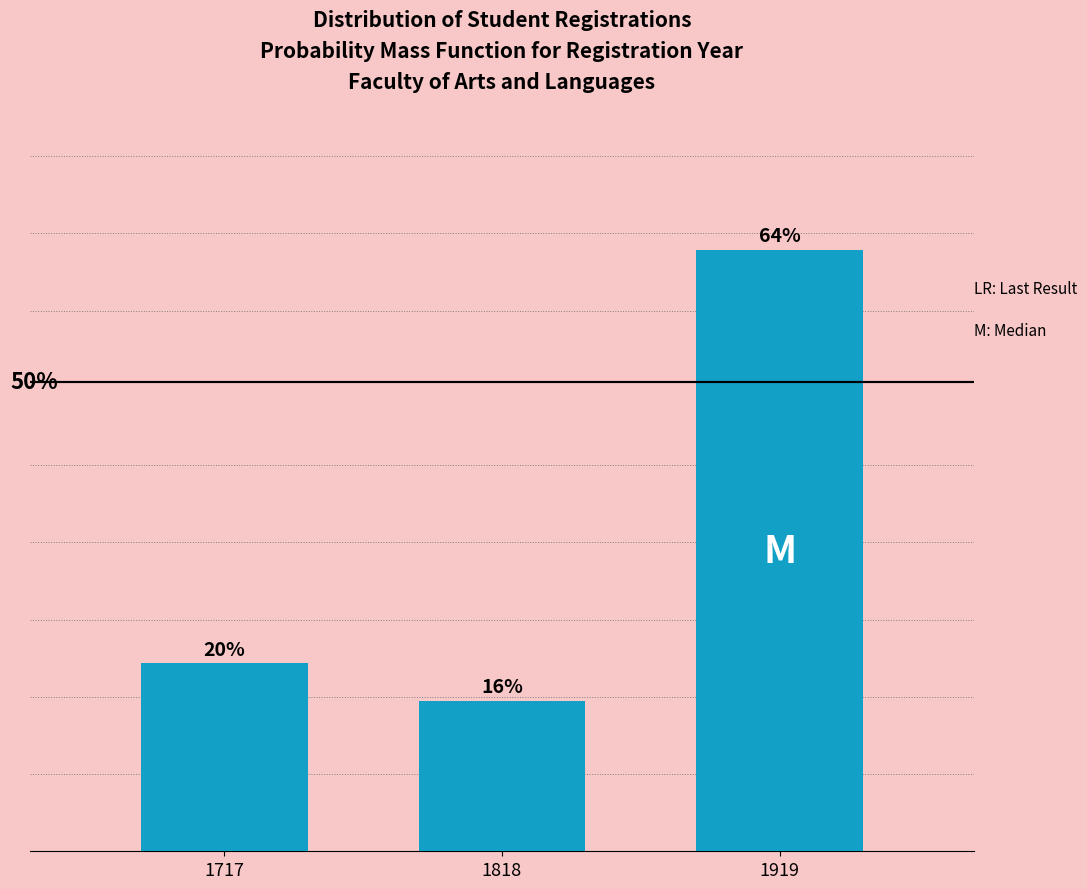

List the labels in order of value, smallest first.

1818, 1717, 1919